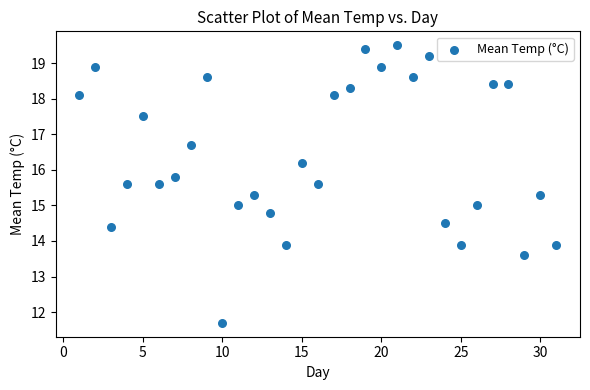

What is the range of X values (max minus min)?

30.0